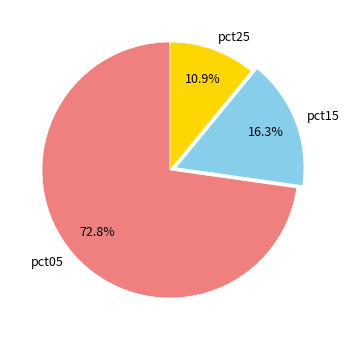

What is the majority slice?

pct05